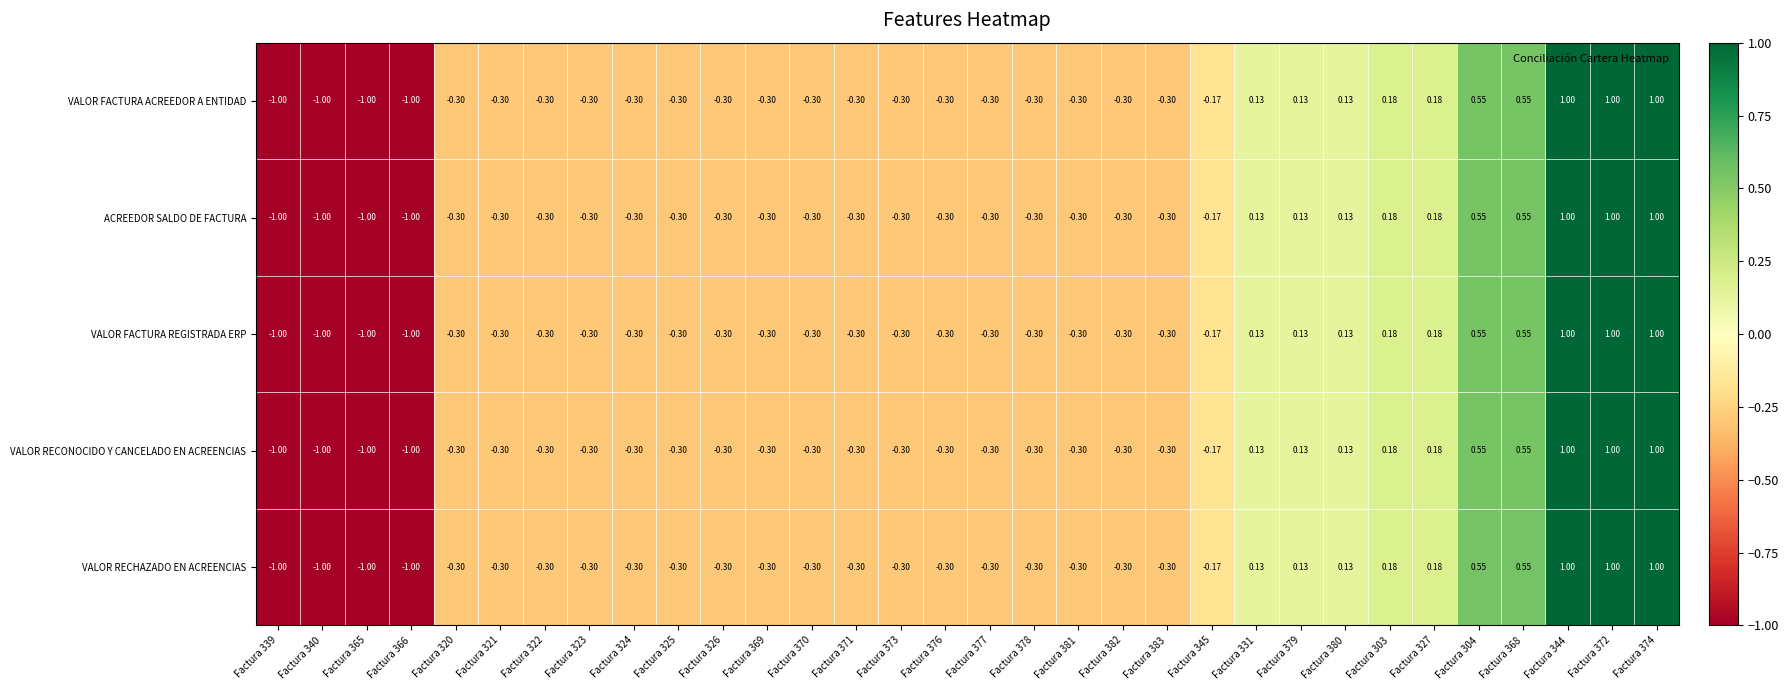

How many negative values does the VALOR FACTURA ACREEDOR A ENTIDAD series have?

22